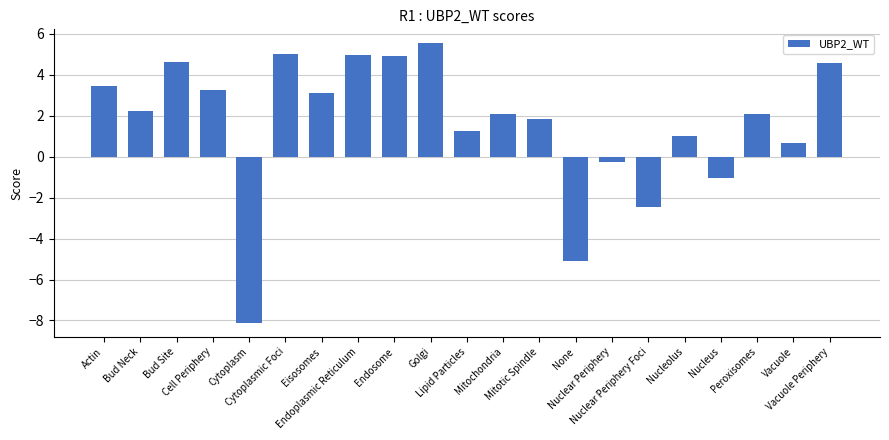

What is the greatest value displayed?

5.5